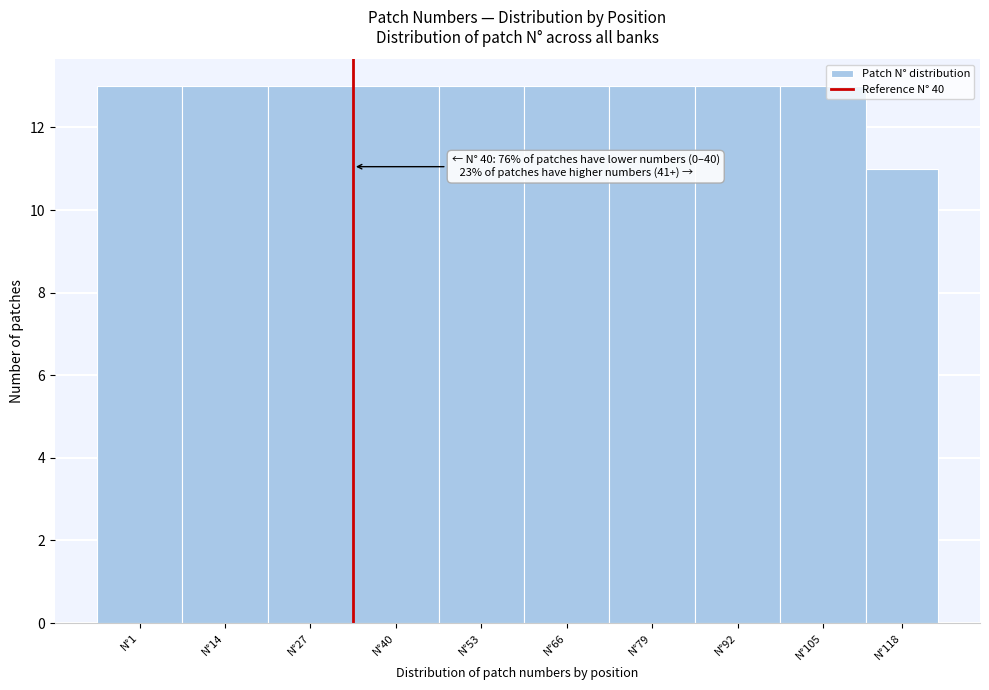

Reading left to right, what are all the values shown in this chart?

N°1=13	N°14=13	N°27=13	N°40=13	N°53=13	N°66=13	N°79=13	N°92=13	N°105=13	N°118=11